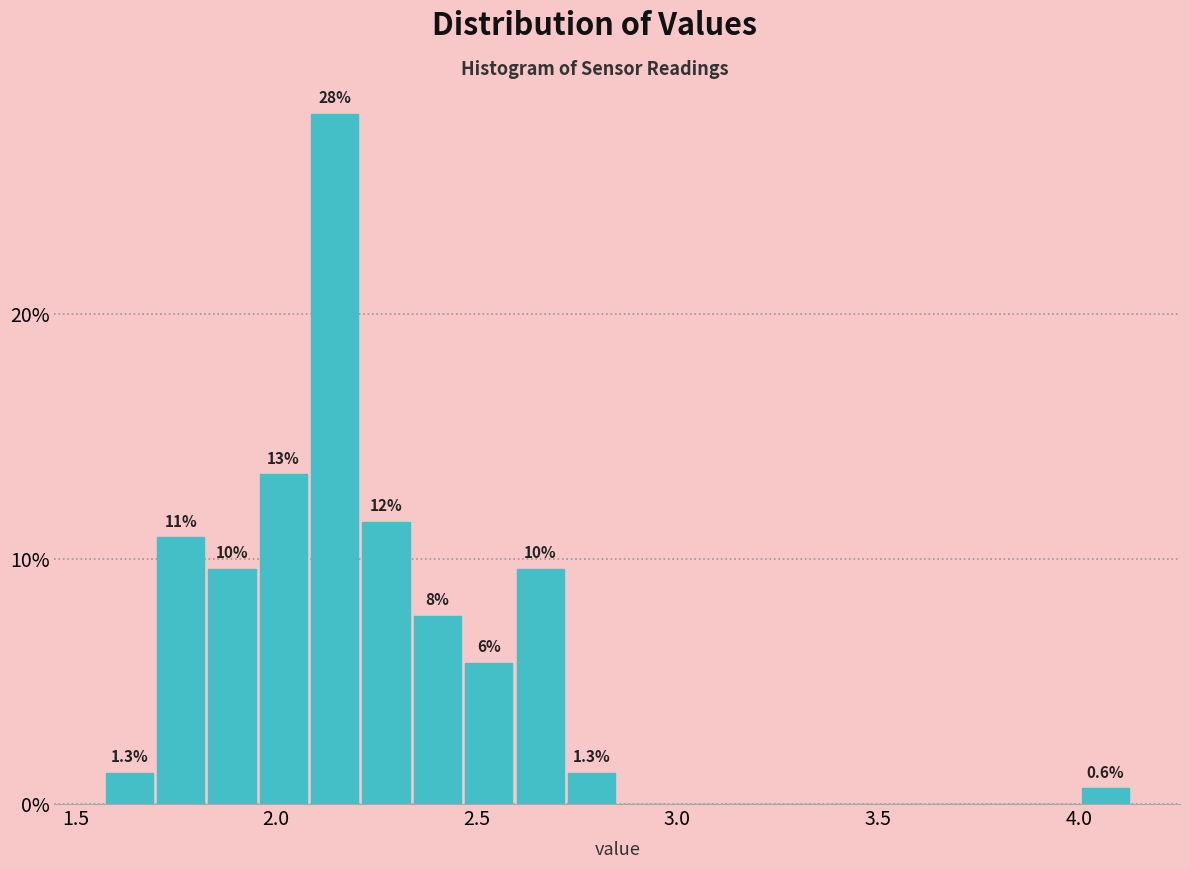

Read against the x-axis, roughly where is the centre of the tallest bar?

2.15